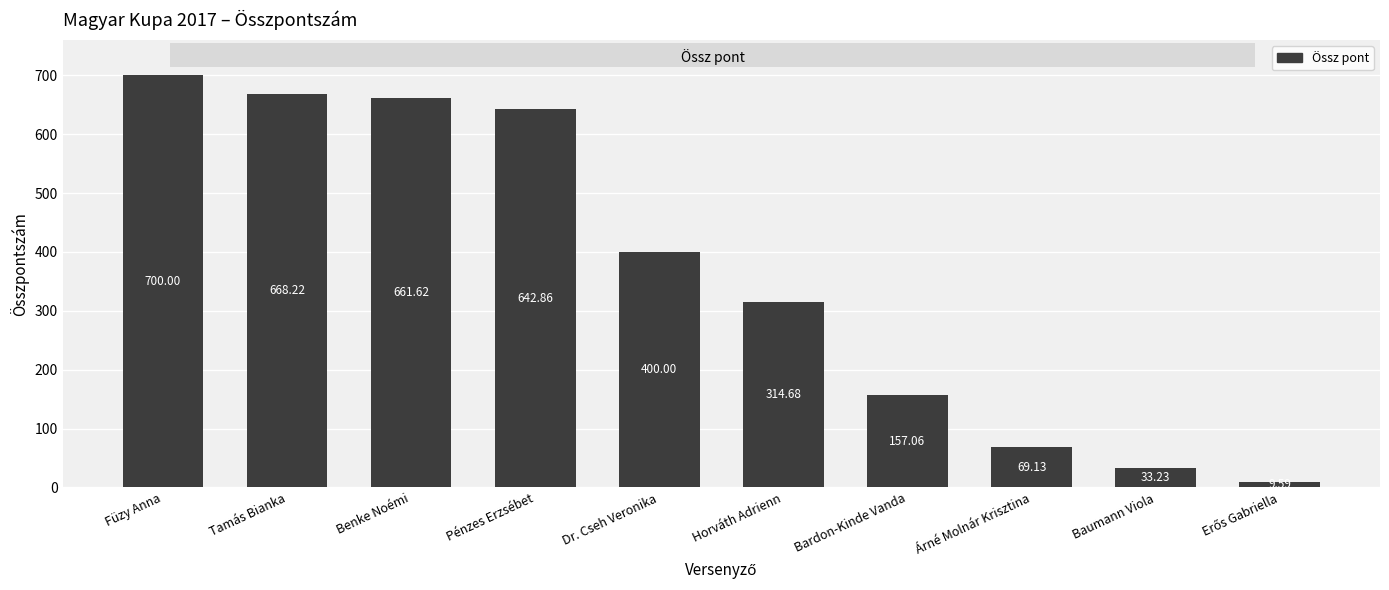

What is the value of the 10th bar from the left?

9.6